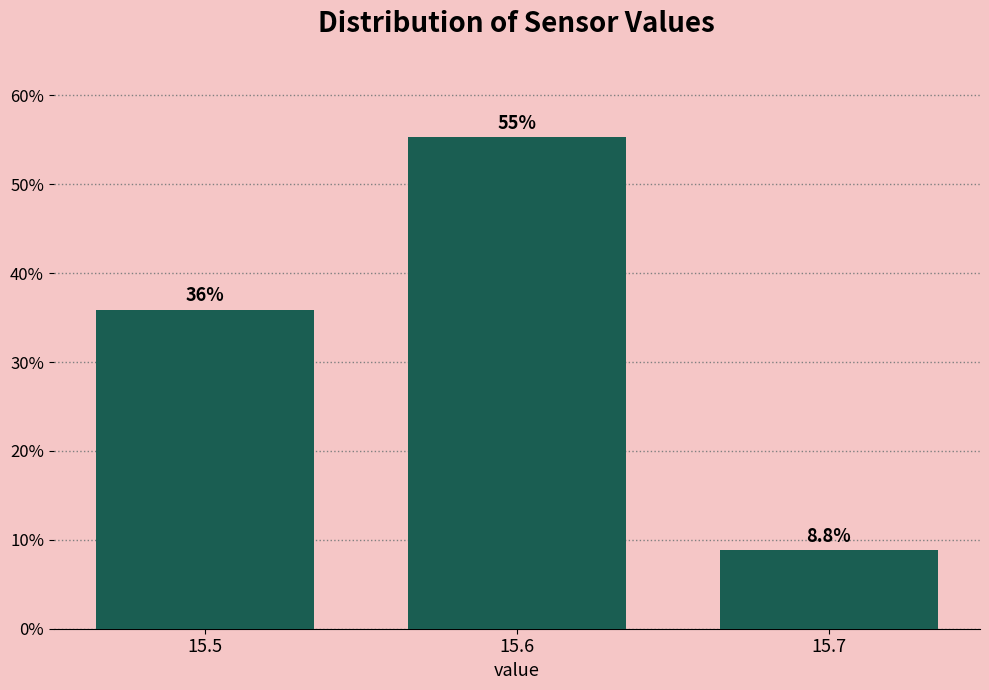

Over which range of the x-axis is the bar tallest?

15.55 to 15.65